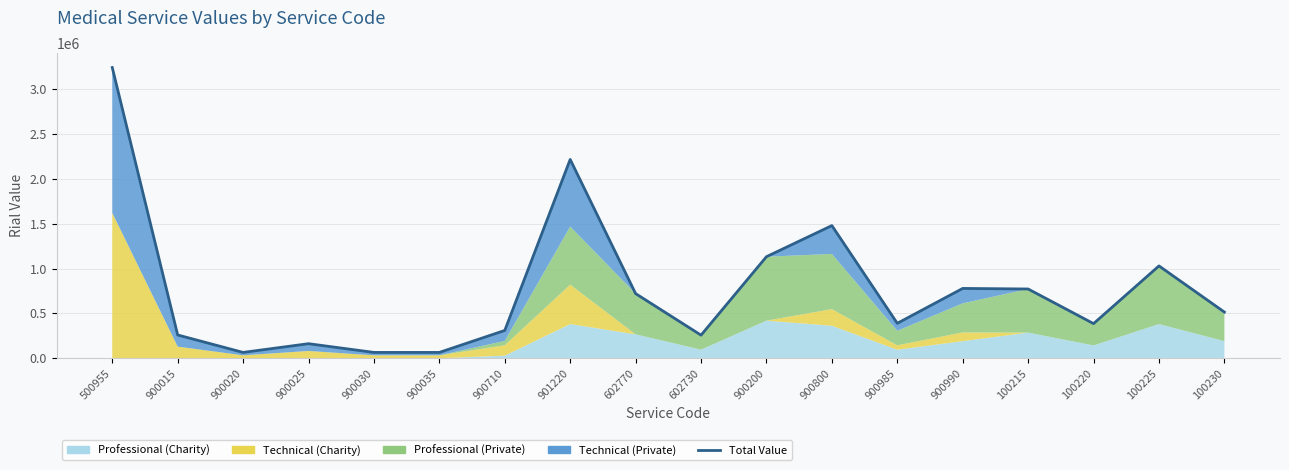

Which has a higher value, 900200 or 900710?

900200